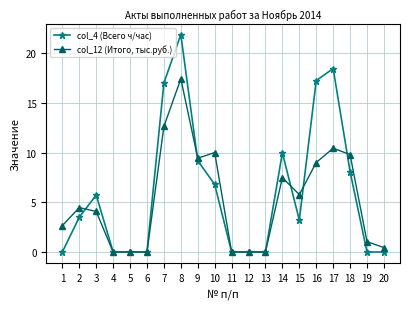

What is the difference between the highest and lowest values at 17?

8.0